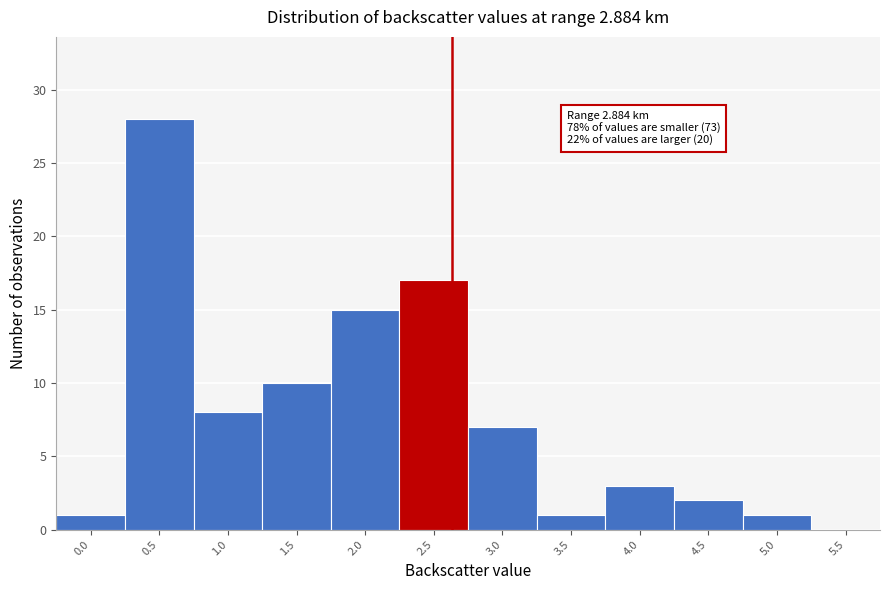

Reading left to right, list all the values displayed in this chart.

0.0=1	0.5=28	1.0=8	1.5=10	2.0=15	2.5=17	3.0=7	3.5=1	4.0=3	4.5=2	5.0=1	5.5=0